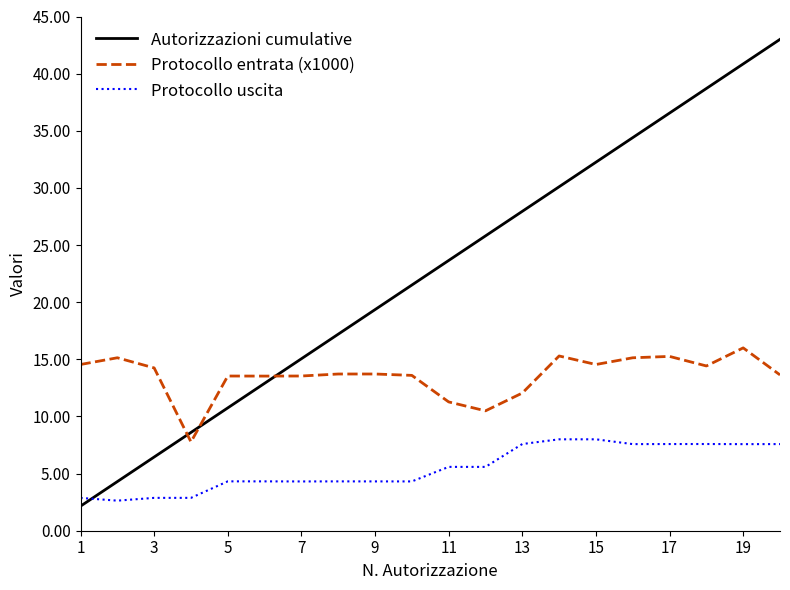

What is the difference between the second highest and second lowest values in the Protocollo entrata (x1000) series?

4.8